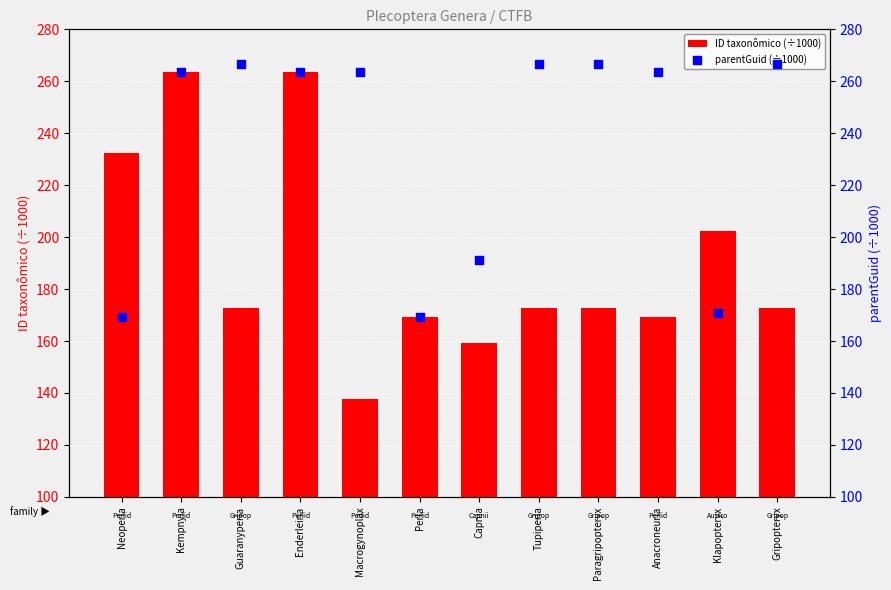

Which series has the largest total across all categories?

parentGuid (÷1000)